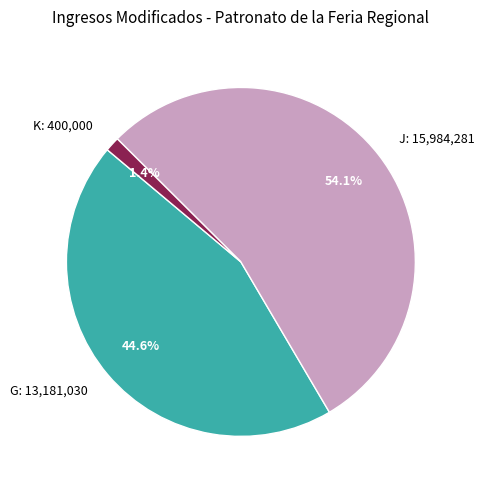

Combined, do J: 15,984,281 and G: 13,181,030 account for over 50%?

Yes